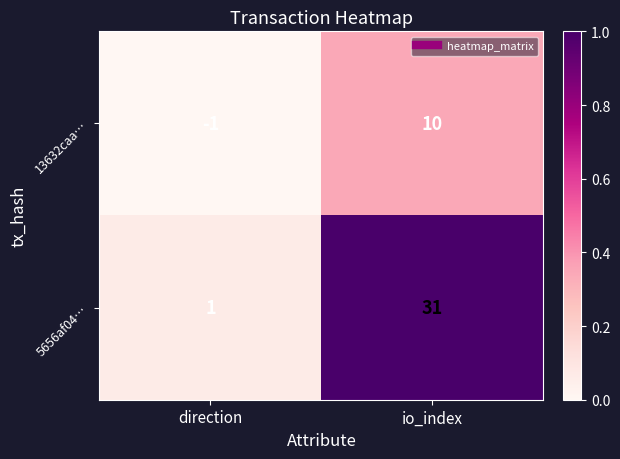

Reading left to right, transcribe all the data shown in this chart.

13632caa…: direction=-1	io_index=10
5656af04…: direction=1	io_index=31